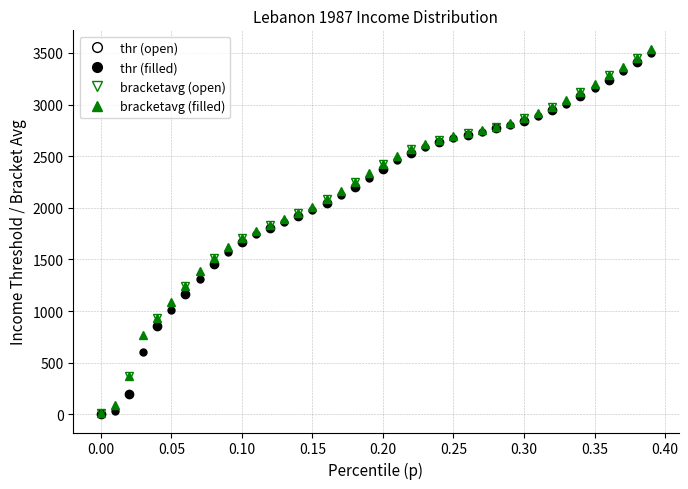

Does the chart display data point markers on the line(s)?

Yes